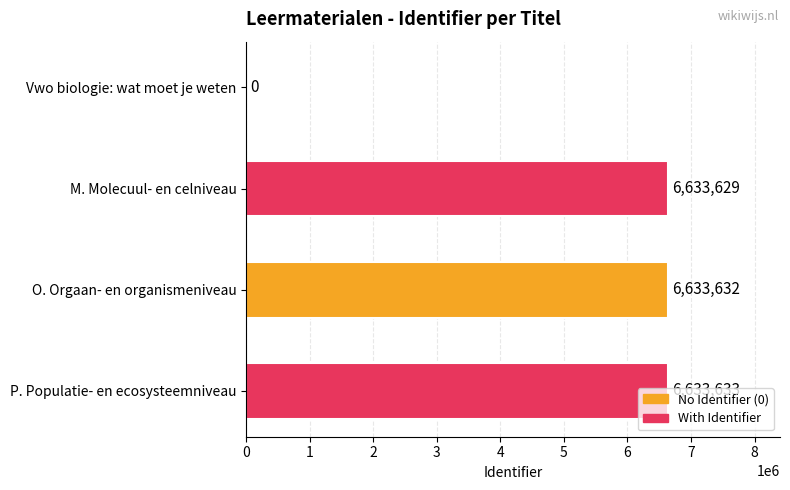

Is it true that the value at O. Orgaan- en organismeniveau is 8948966?

False